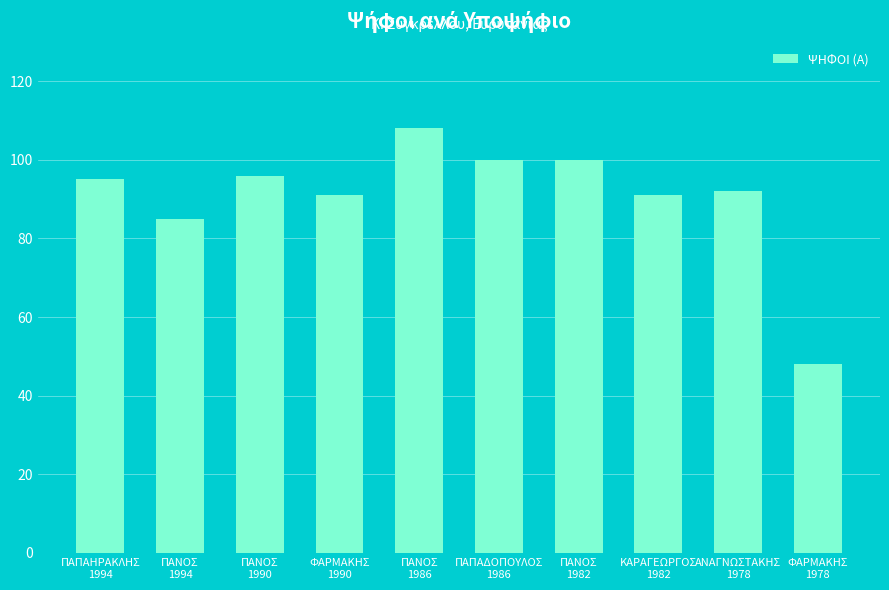

What is the average value?

91